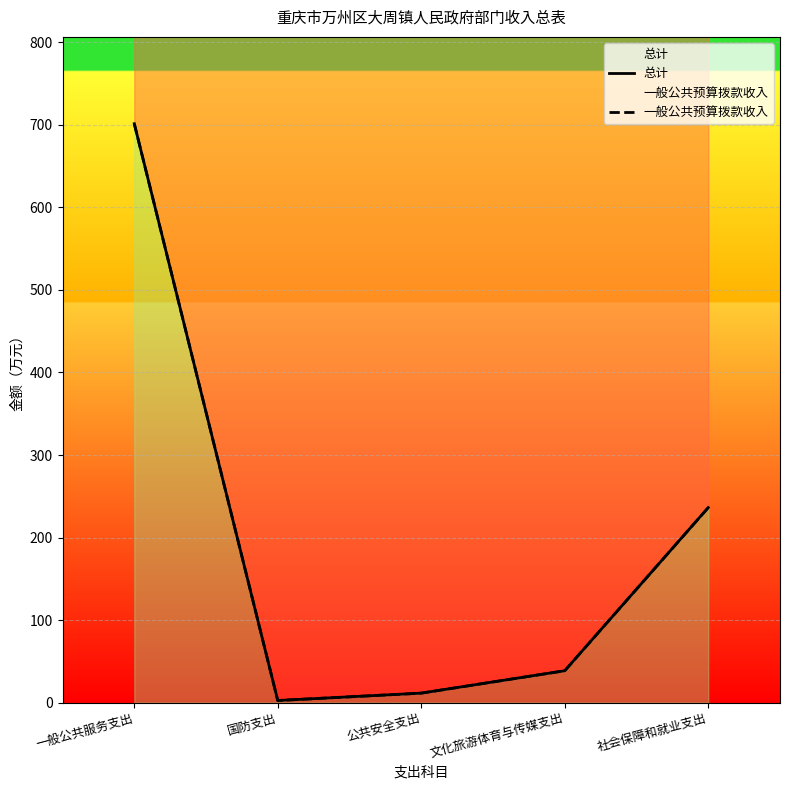

Rank the series by their maximum value, from highest to lowest.

总计, 一般公共预算拨款收入